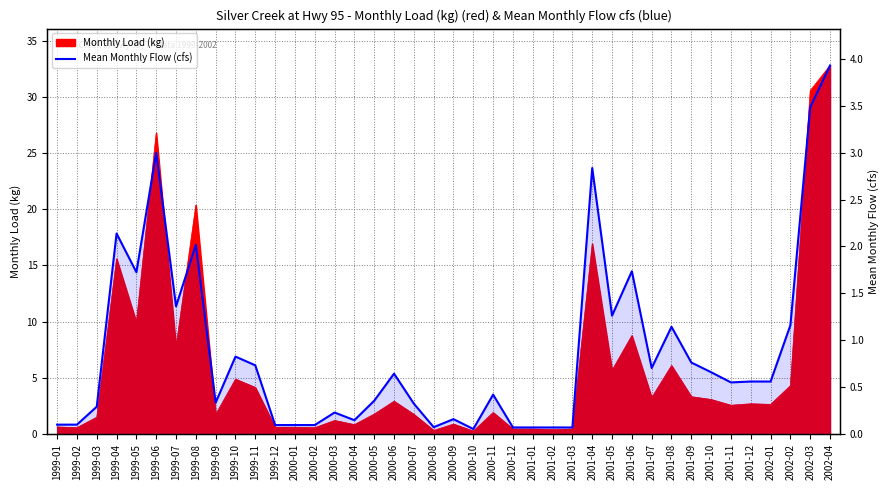

True or false: the data shows 0.1 at 1999-01.

False